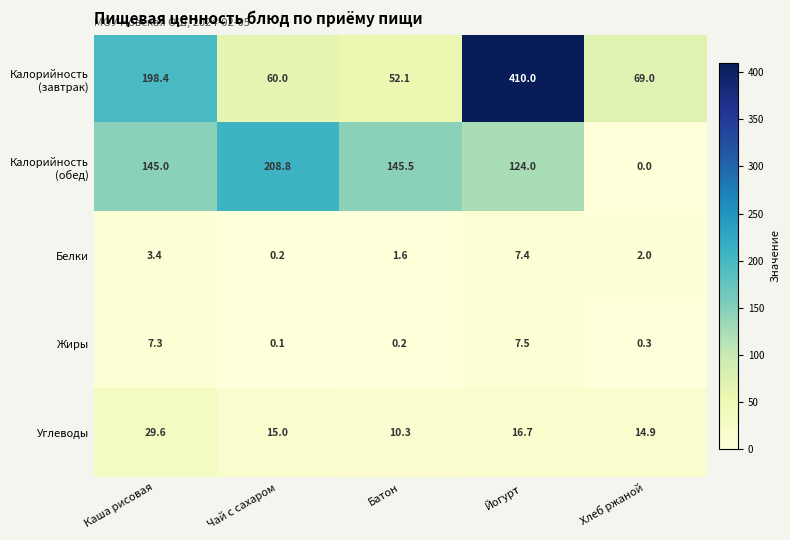

Rank the categories by Белки value from lowest to highest.

Чай с сахаром, Батон, Хлеб ржаной, Каша рисовая, Йогурт